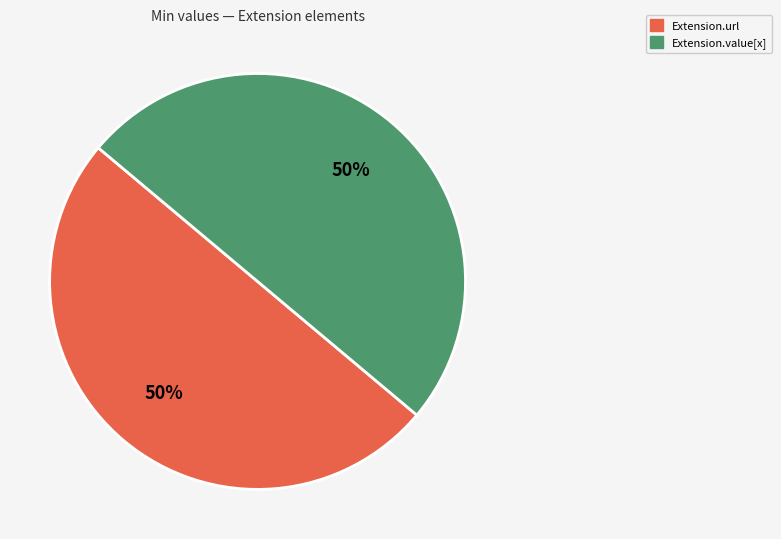

To the nearest percent, what is the average slice percentage?

50%